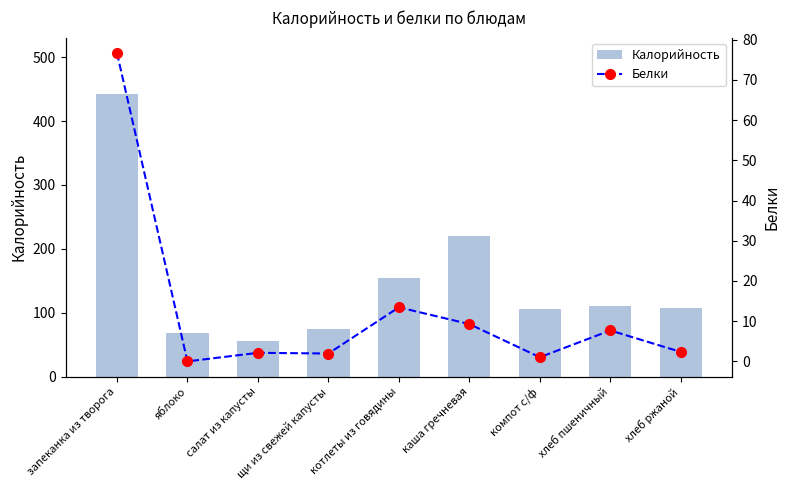

What is the maximum value shown in the chart?

442.0